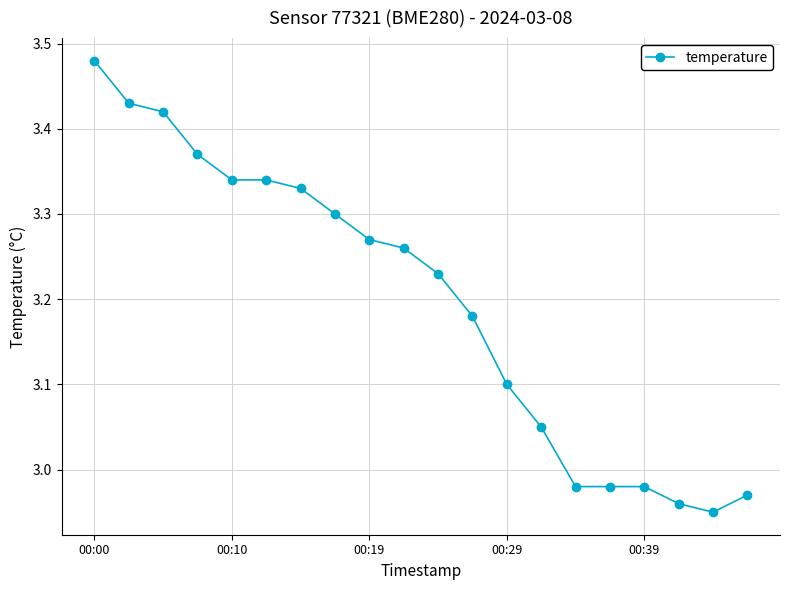

What is the sum of all values?

63.9